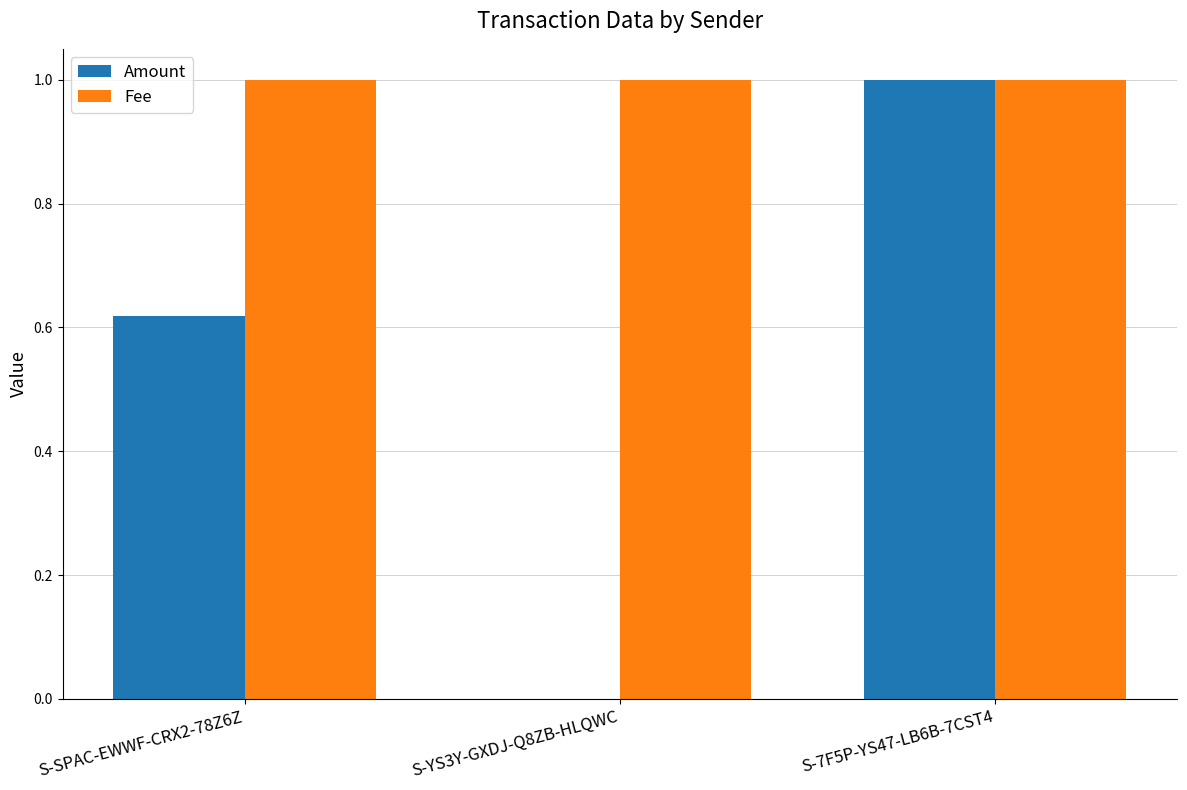

What is the greatest value displayed?

1.0